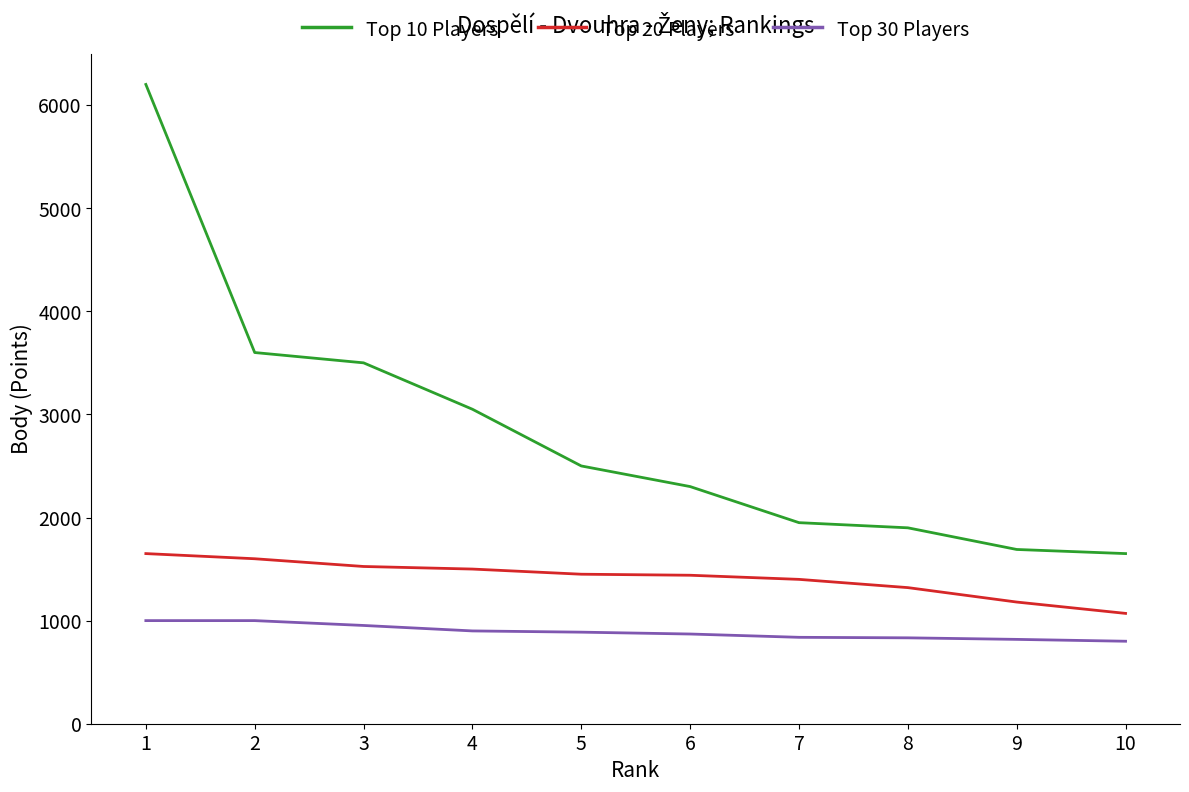

What are all the series names shown in the legend?

Top 10 Players, Top 20 Players, Top 30 Players